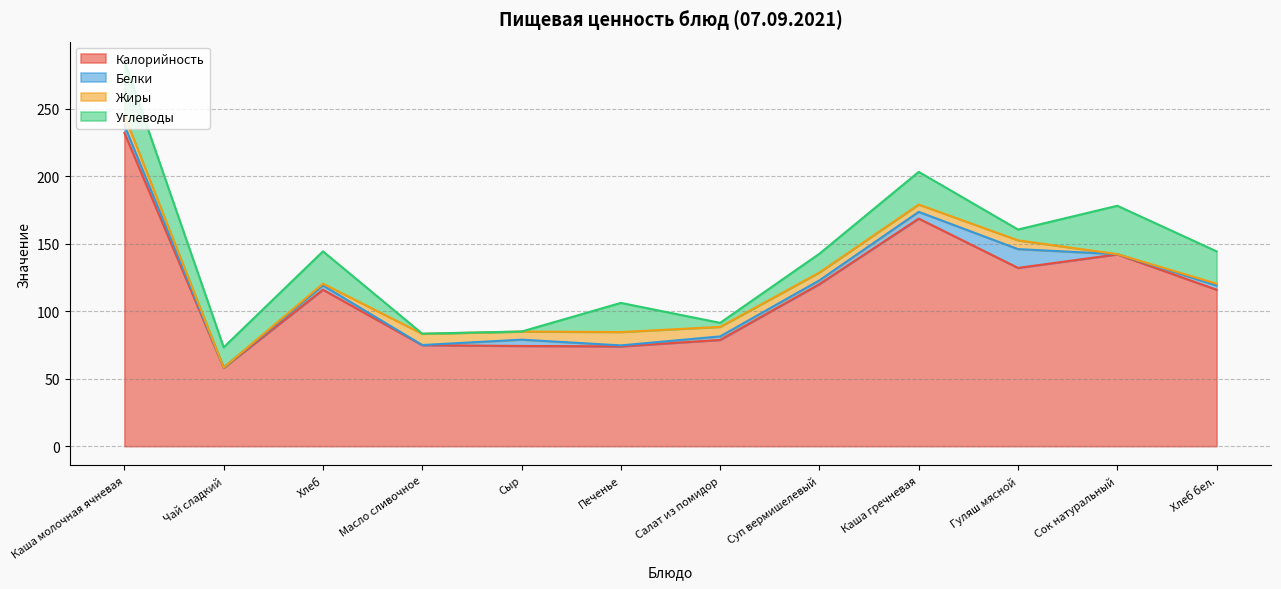

Is the value of Жиры at Сок натуральный greater than the value of Белки at Печенье?

No